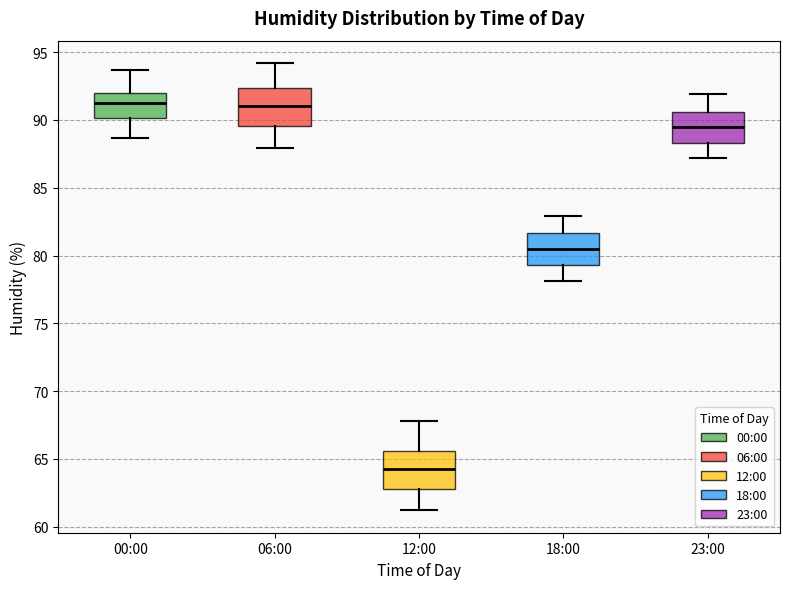

Reading left to right, transcribe this box plot: for each box, give where its median line is, the range the box spans, and where its two whiskers end, as read against the y-axis. The values are not printed on the chart, so give them approximately, as read against the axis.

00:00: median 91.5, box 90.0 to 92.0, whiskers 88.5 to 93.5
06:00: median 91.0, box 89.5 to 92.5, whiskers 88.0 to 94.0
12:00: median 64.5, box 63.0 to 65.5, whiskers 61.0 to 68.0
18:00: median 80.5, box 79.5 to 81.5, whiskers 78.0 to 83.0
23:00: median 89.5, box 88.5 to 90.5, whiskers 87.0 to 92.0